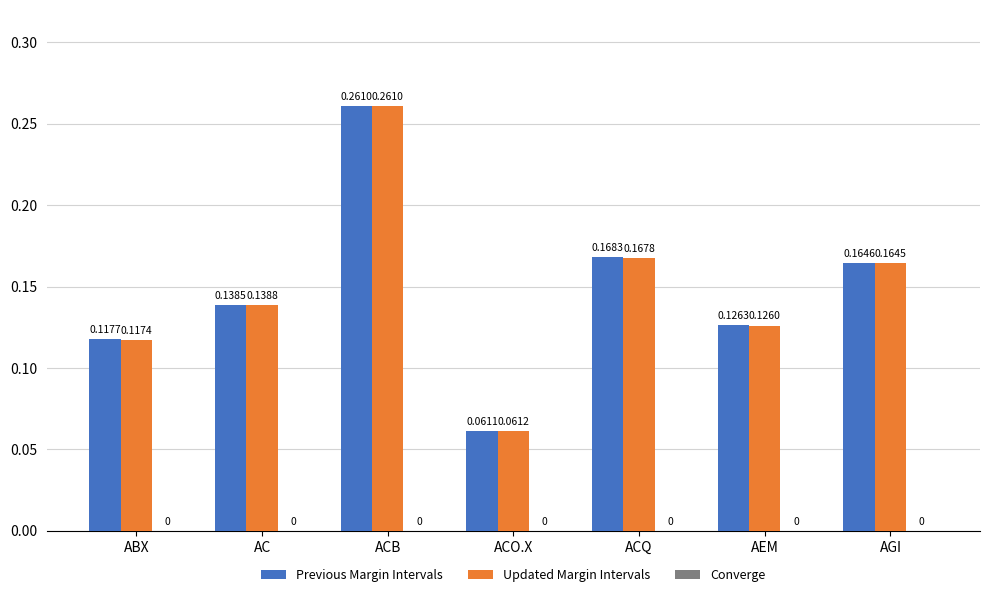

What position from the right is ACQ?

3